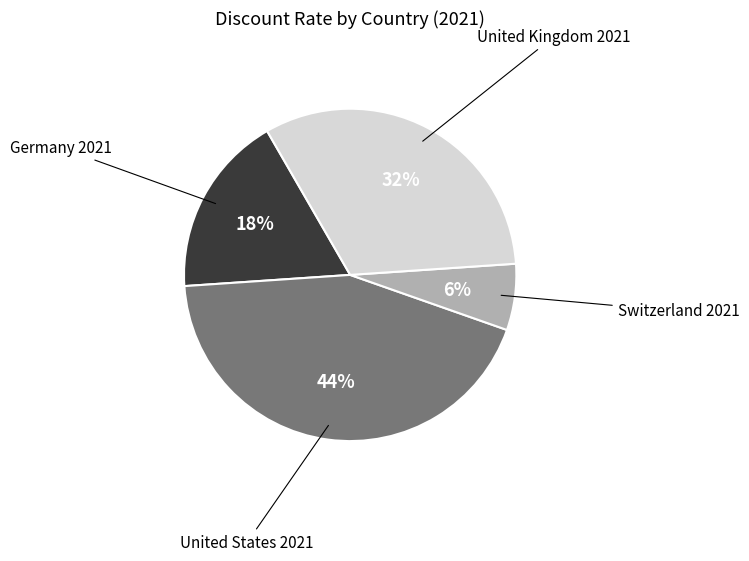

Rank the categories by value from lowest to highest.

Switzerland 2021, Germany 2021, United Kingdom 2021, United States 2021